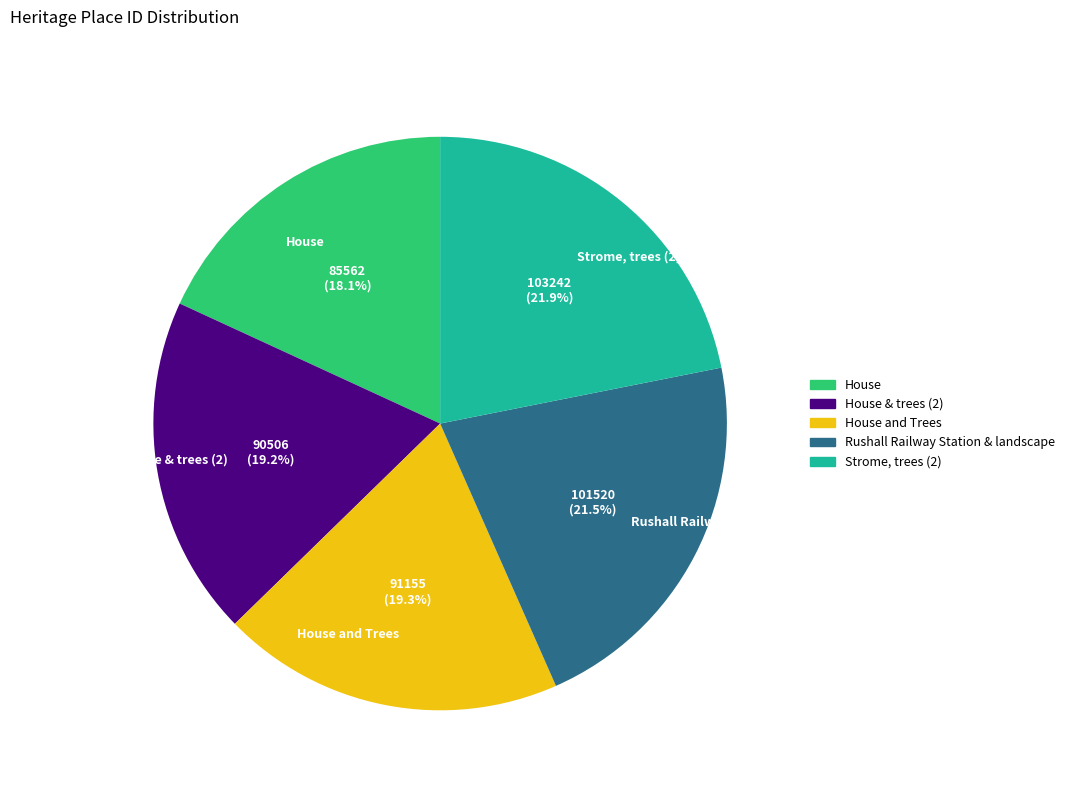

The House & trees (2) slice represents 19% of the pie. True or false?

True